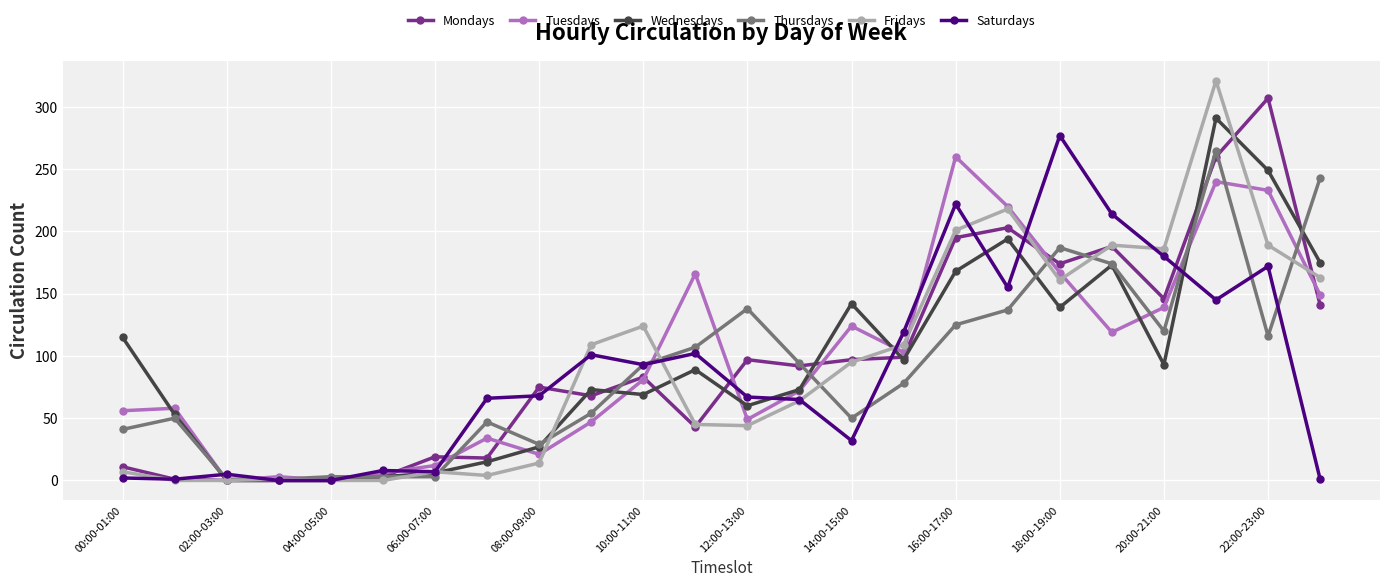

What is the maximum value shown in the chart?

321